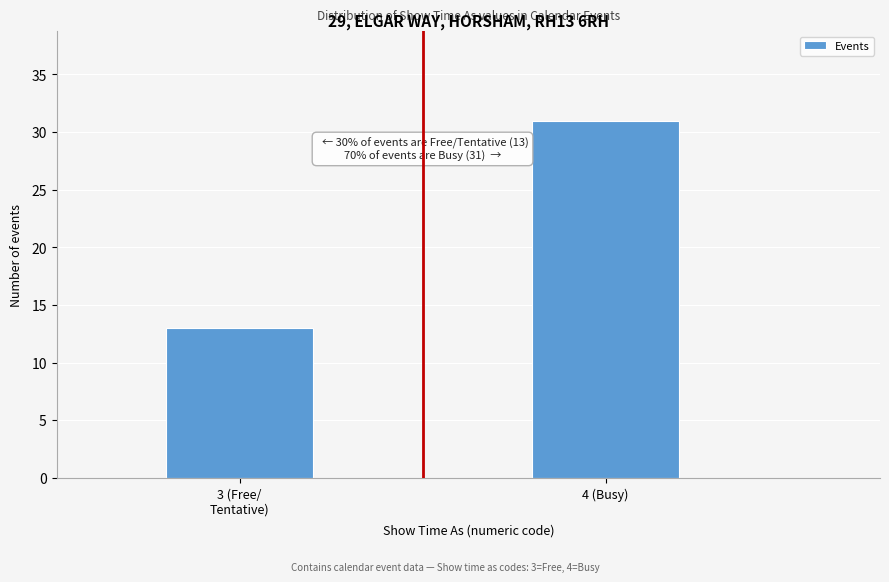

Reading left to right, list all the values displayed in this chart.

13	31